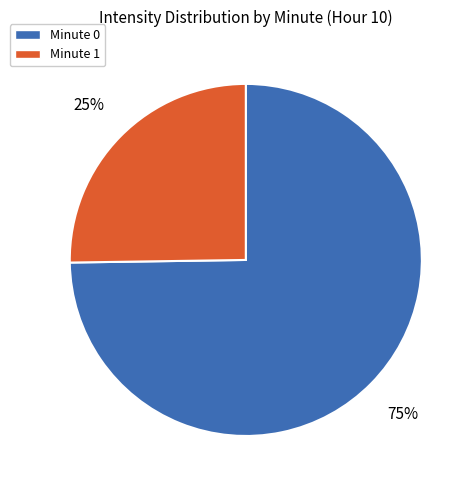

How many segments does this pie chart have?

2